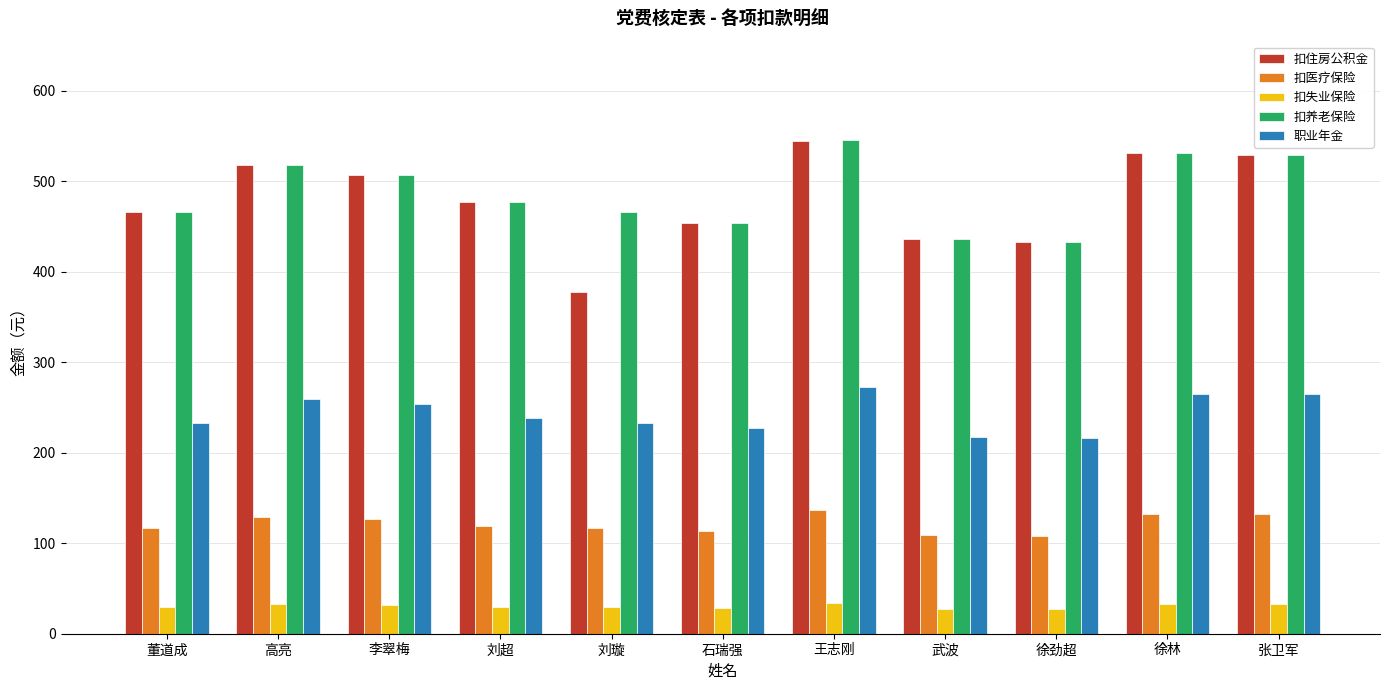

What is the difference between the 扣失业保险 values at 刘璇 and 李翠梅?

2.6